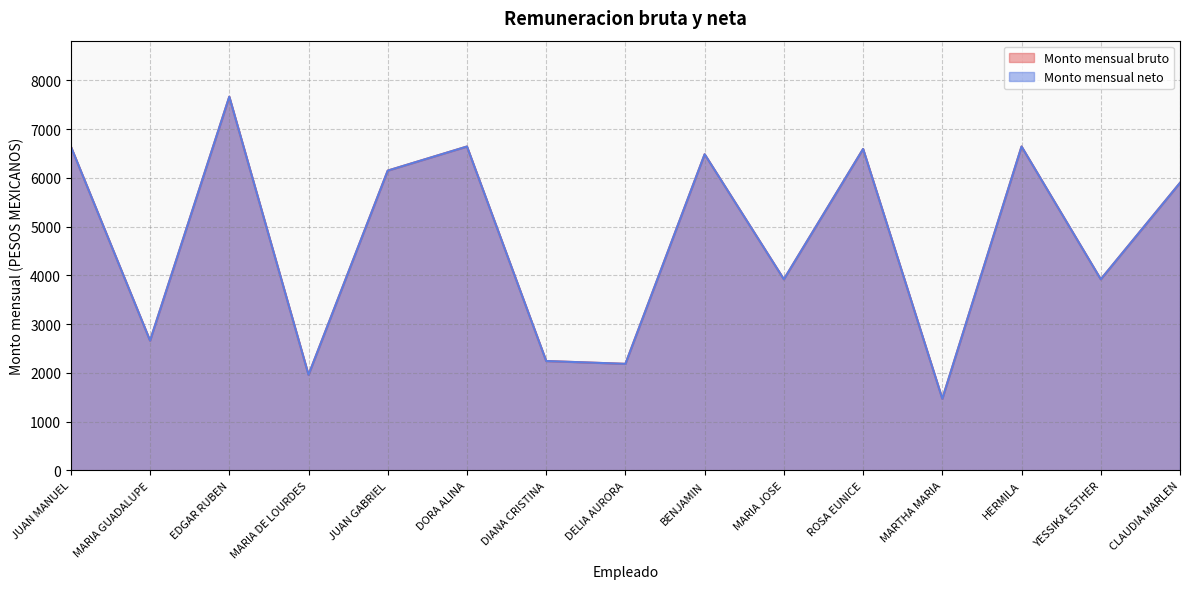

List the labels in order of Monto mensual neto value, largest first.

EDGAR RUBEN, JUAN MANUEL, DORA ALINA, HERMILA, ROSA EUNICE, BENJAMIN, JUAN GABRIEL, CLAUDIA MARLEN, MARIA JOSE, YESSIKA ESTHER, MARIA GUADALUPE, DIANA CRISTINA, DELIA AURORA, MARIA DE LOURDES, MARTHA MARIA